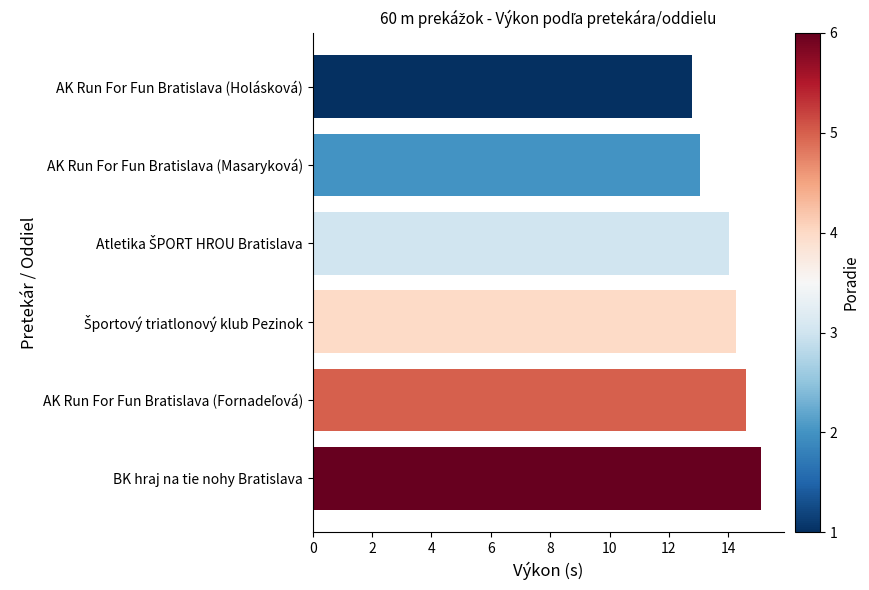

How many categories are shown in the chart?

6